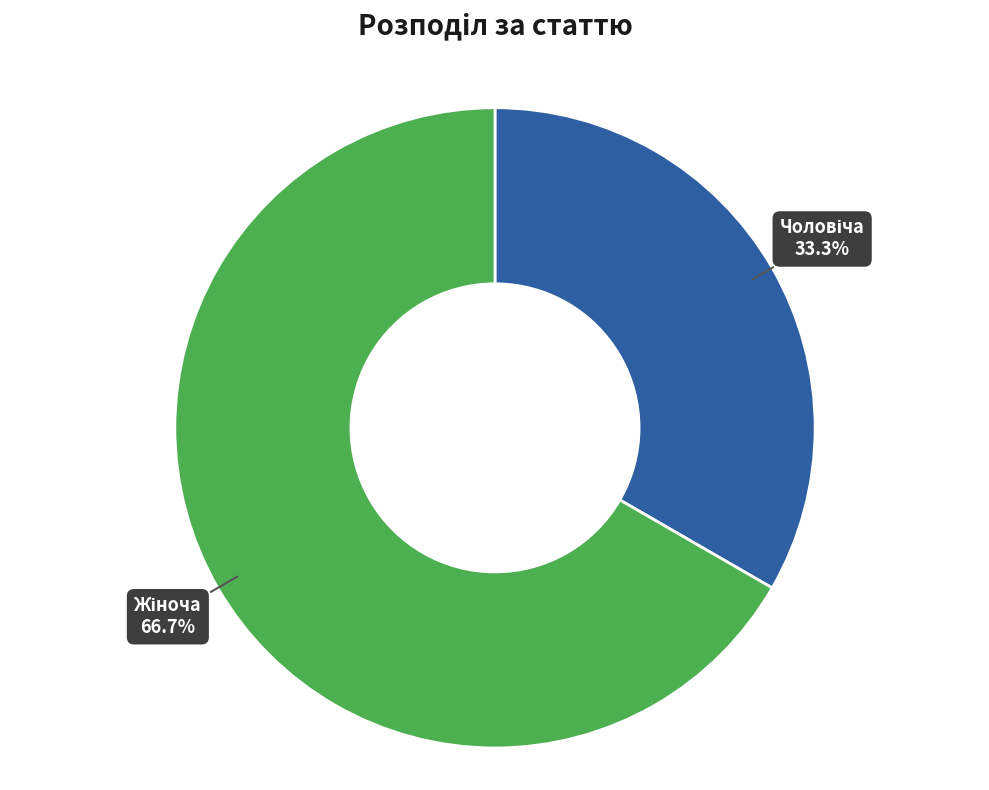

Is there any slice that represents more than half of the pie?

Yes